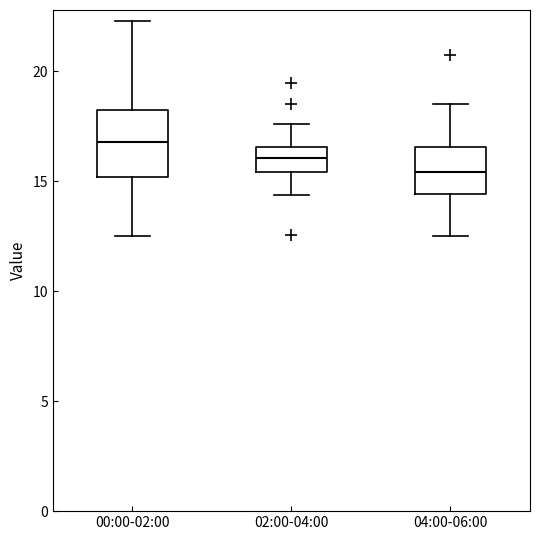

Reading left to right, read every box against the y-axis: the position of its median line, the range the box covers, and the ends of its whiskers. The values are not printed on the chart, so give them approximately, as read against the axis.

00:00-02:00: median 17.0, box 15.0 to 18.0, whiskers 12.5 to 22.5
02:00-04:00: median 16.0, box 15.5 to 16.5, whiskers 14.5 to 17.5
04:00-06:00: median 15.5, box 14.5 to 16.5, whiskers 12.5 to 18.5